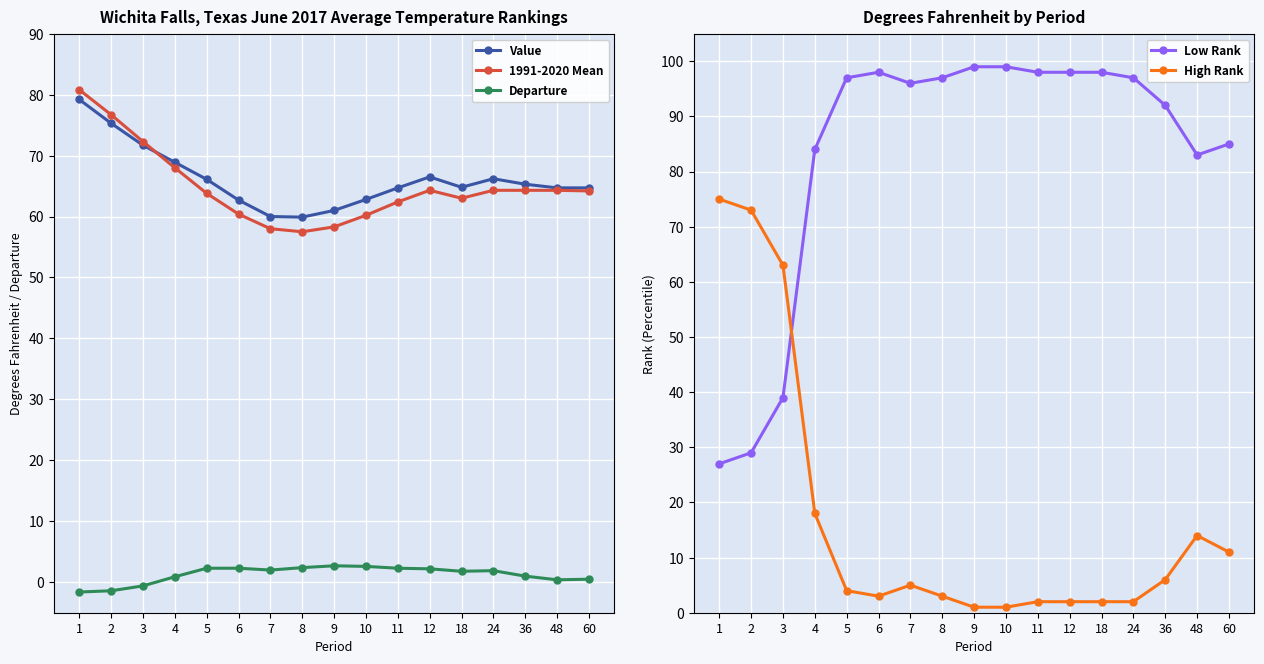

What is the total value across all series at 10?

225.6